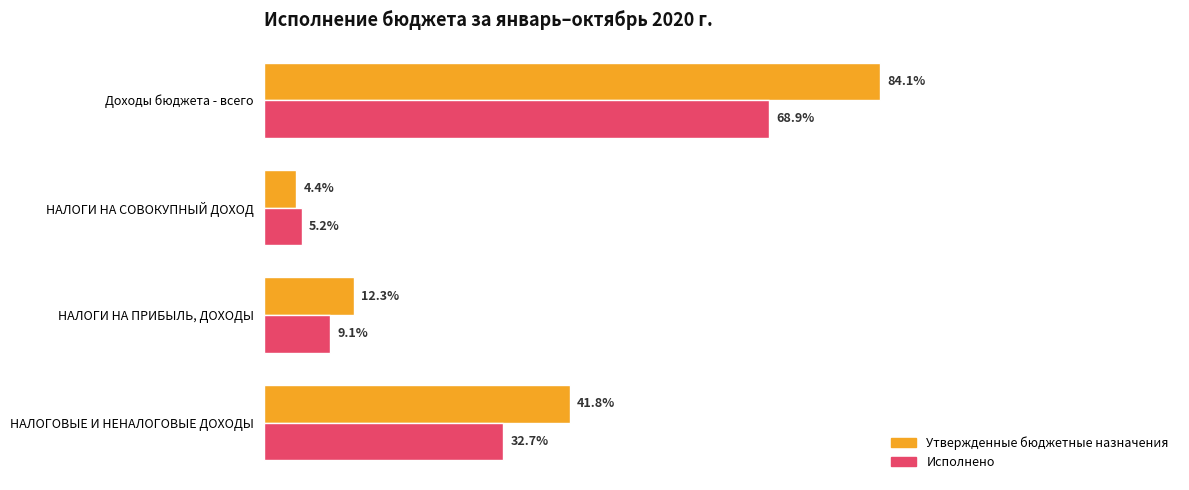

List the series in order of their overall mean, lowest first.

Исполнено, Утвержденные бюджетные назначения